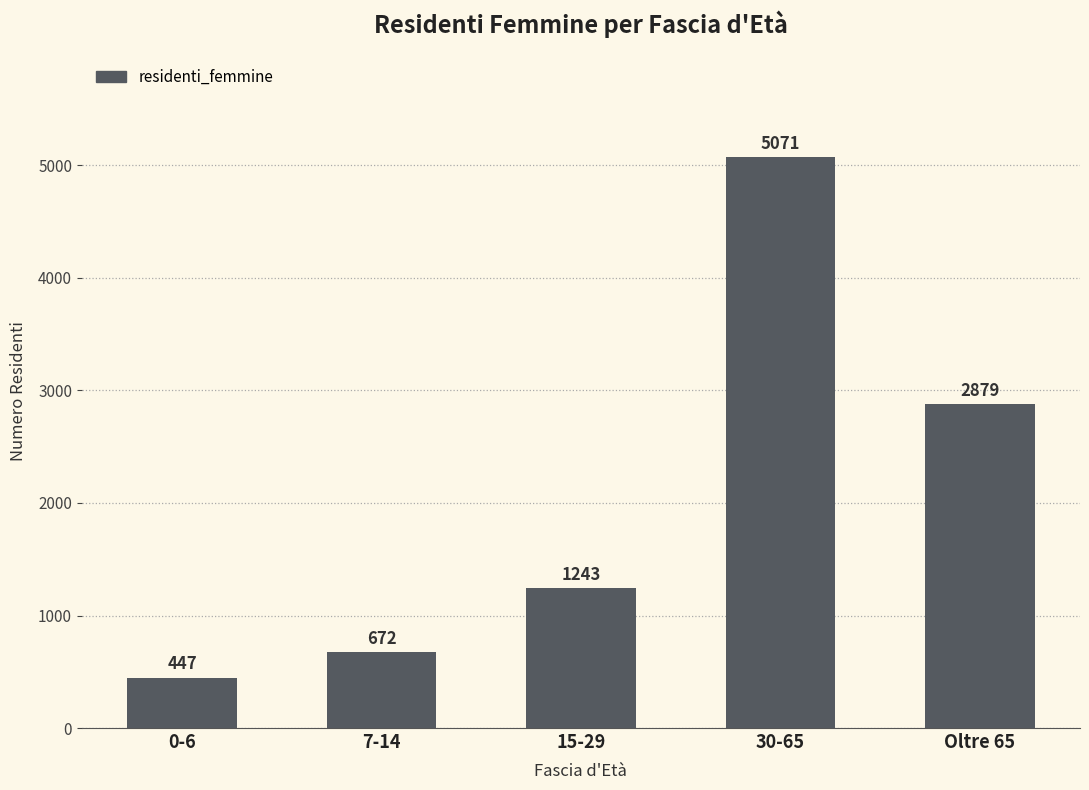

How many data points are less than 1243?

2